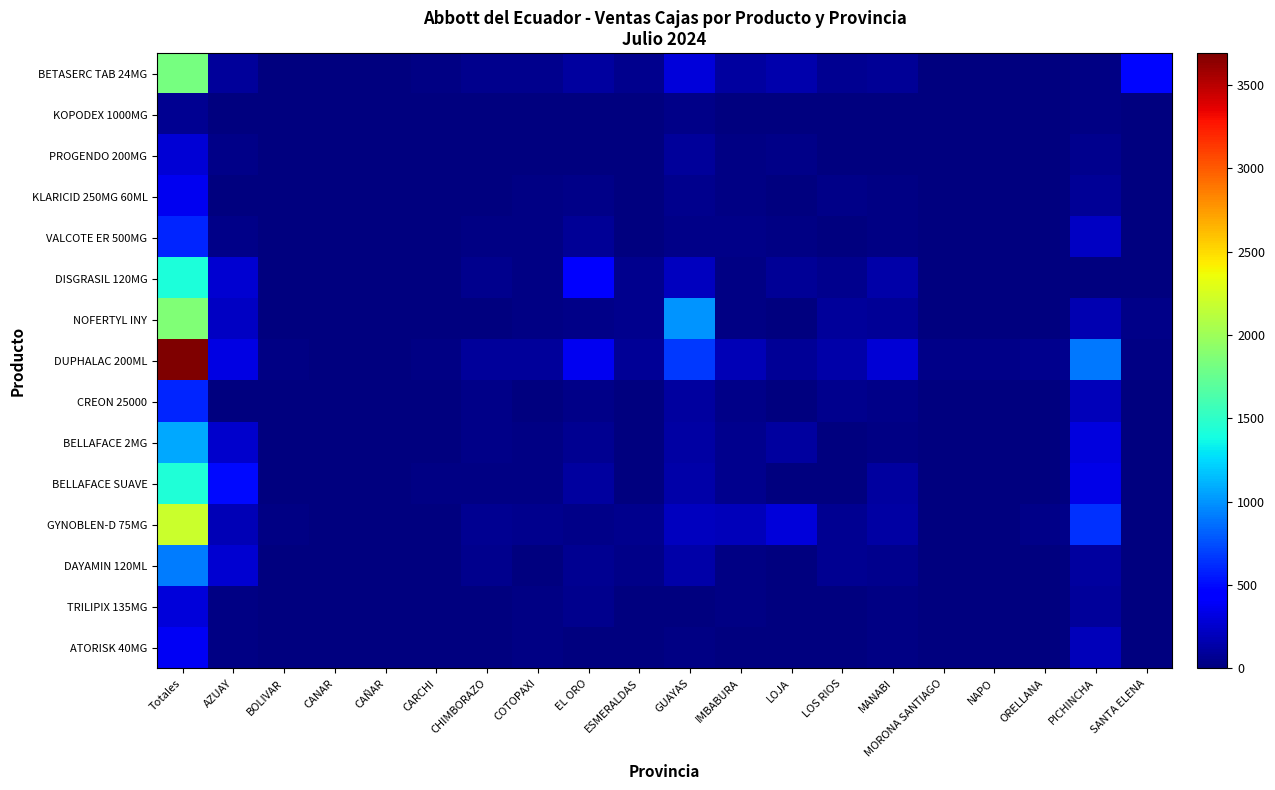

Which series has the largest total across all categories?

DUPHALAC 200ML